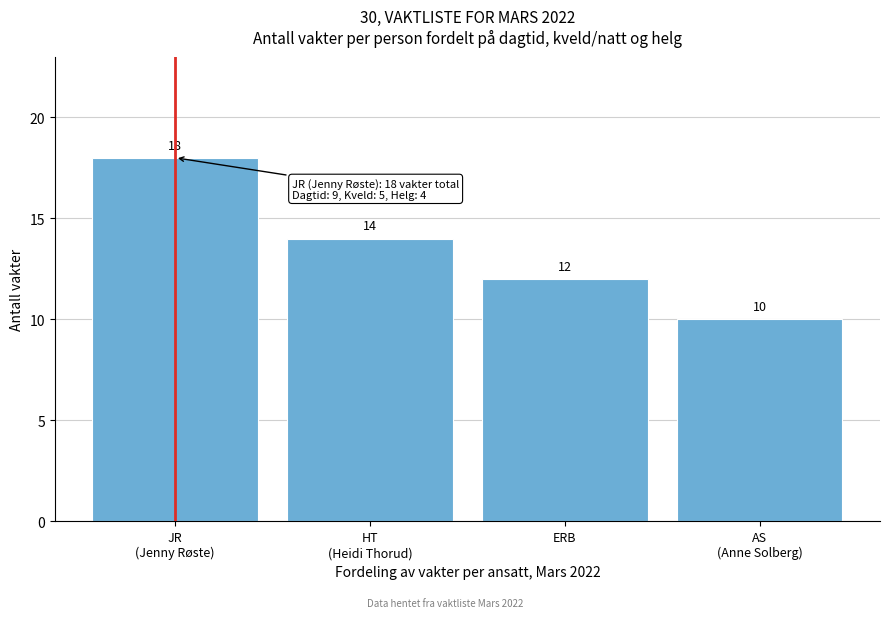

Reading left to right, what are all the values shown in this chart?

18	14	12	10